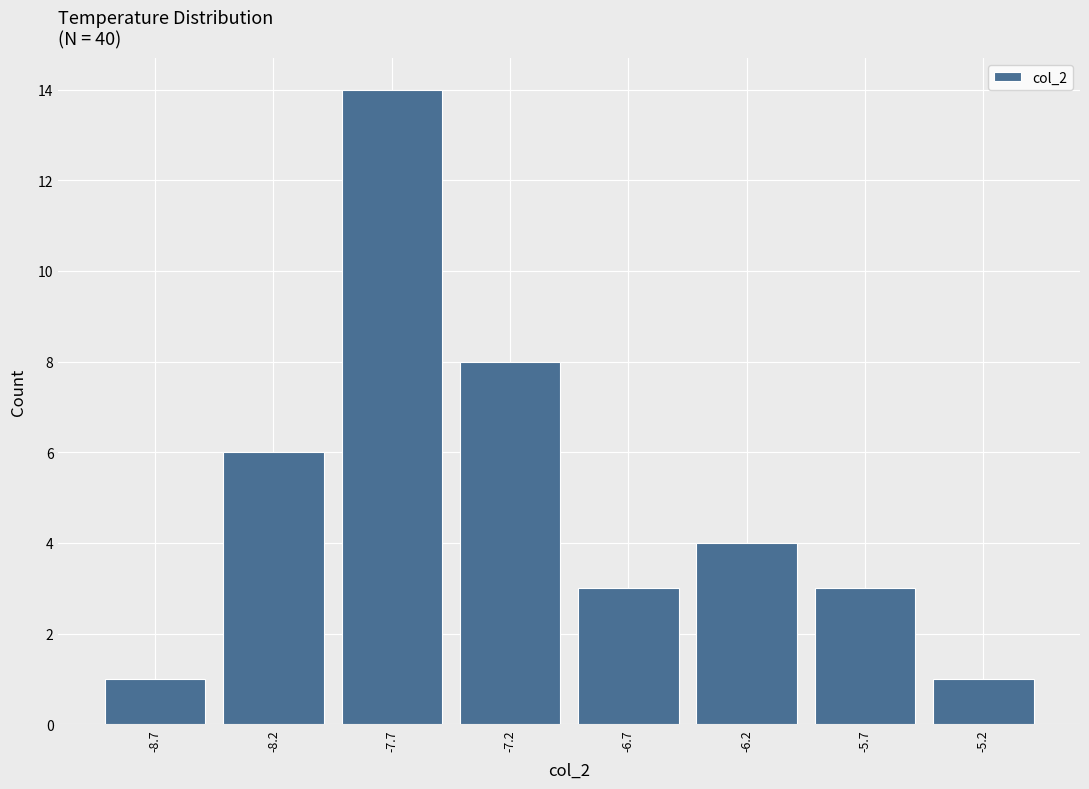

Reading left to right, transcribe this chart: for each bar, give the range it covers on the x-axis and its height. The values are not printed on the chart, so give them approximately, as read against the axis.

-8.95 to -8.45: 1
-8.45 to -7.95: 6
-7.95 to -7.45: 14
-7.45 to -6.95: 8
-6.95 to -6.45: 3
-6.45 to -5.95: 4
-5.95 to -5.45: 3
-5.45 to -4.95: 1